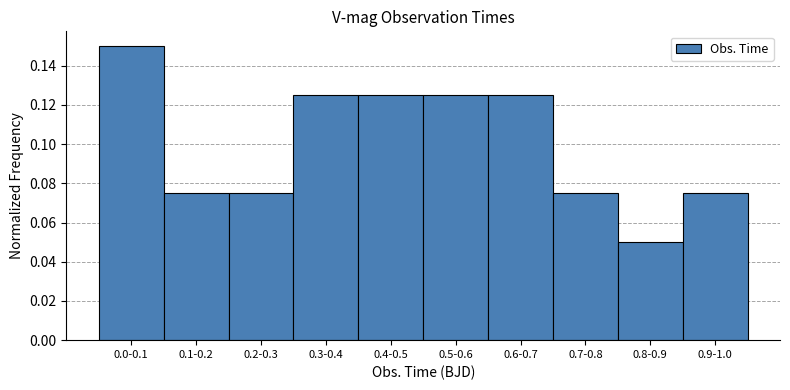

Which label corresponds to the largest value in the chart?

0.0-0.1